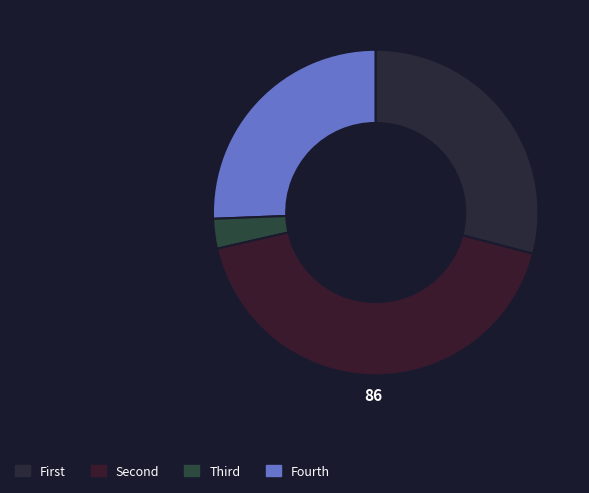

Count the number of slices in the pie.

4